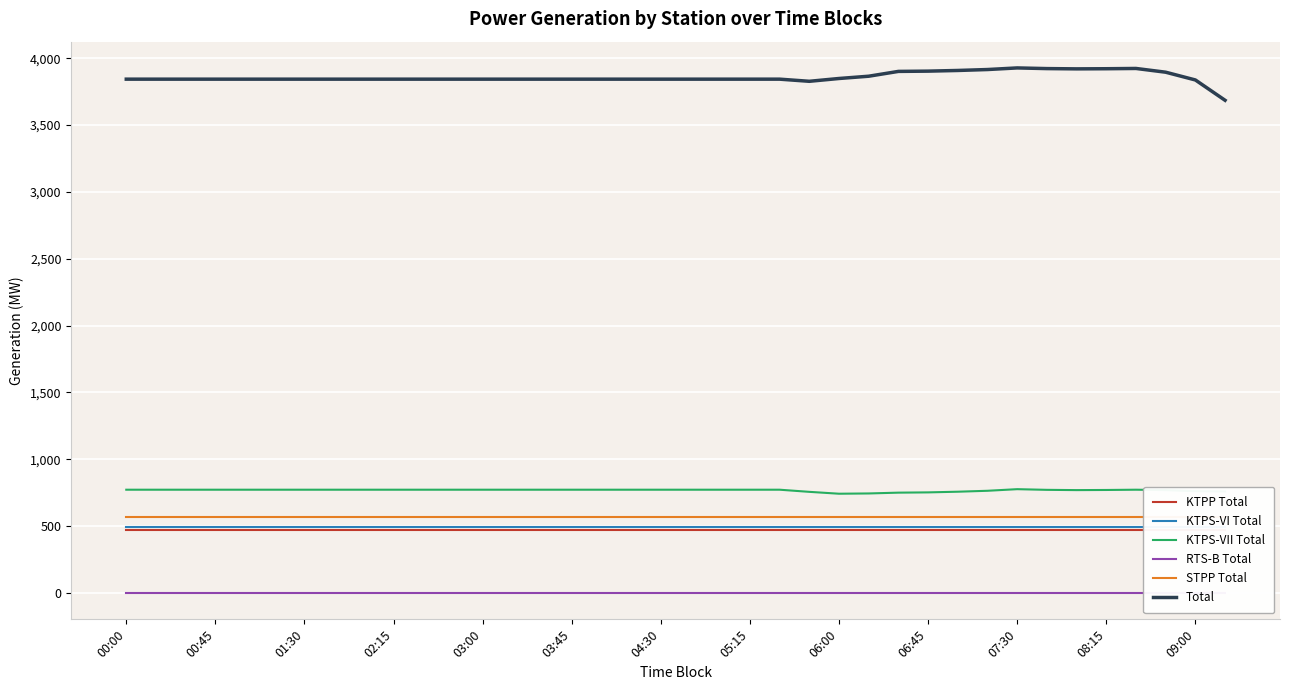

True or false: KTPS-VII Total and KTPP Total cross at least once.

False